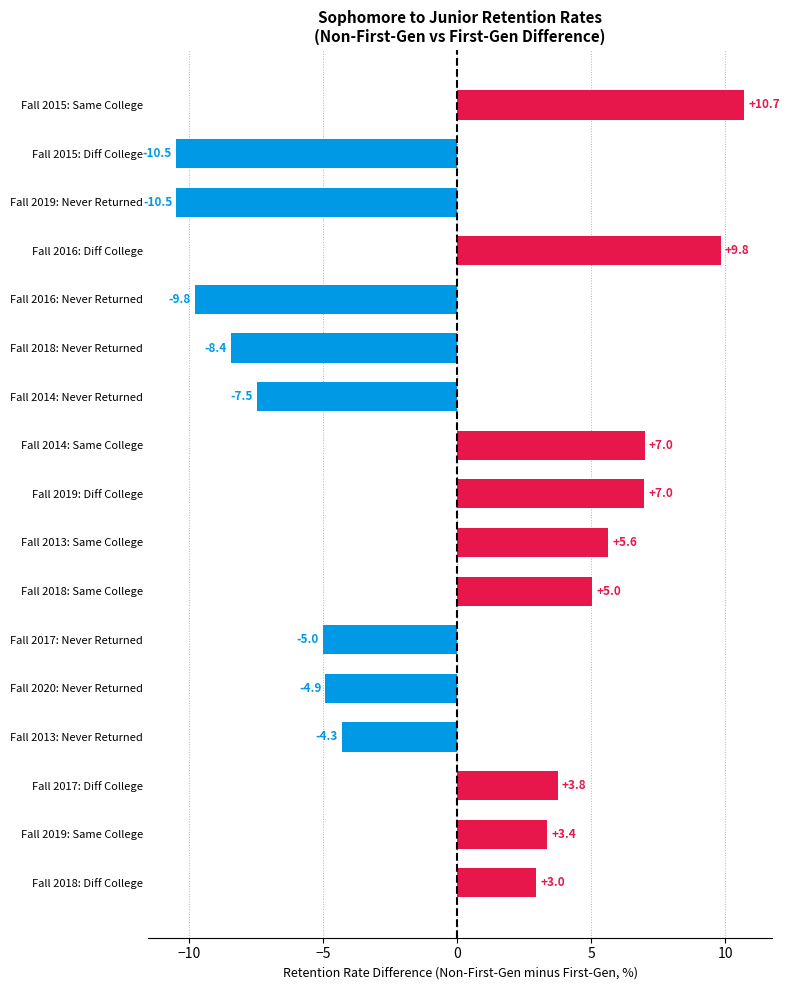

What is the maximum value shown in the chart?

10.7